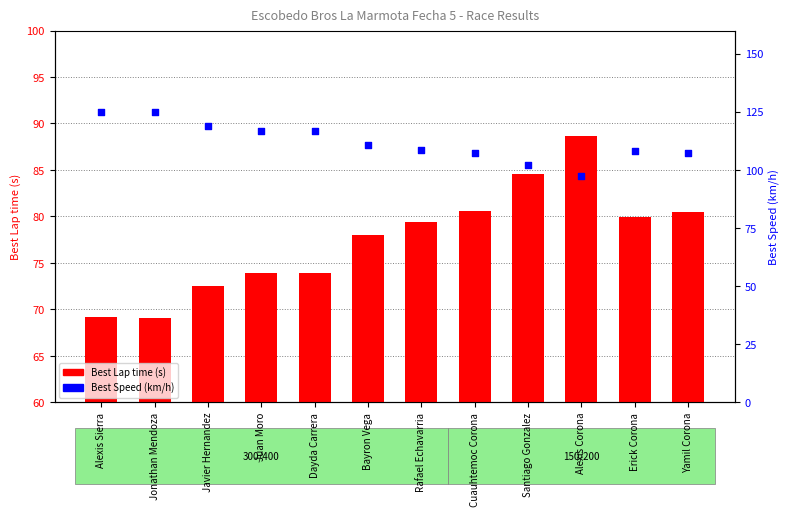

Is the value of Best Speed at Santiago Gonzalez greater than the value of Best Lap time at Alexis Sierra?

Yes